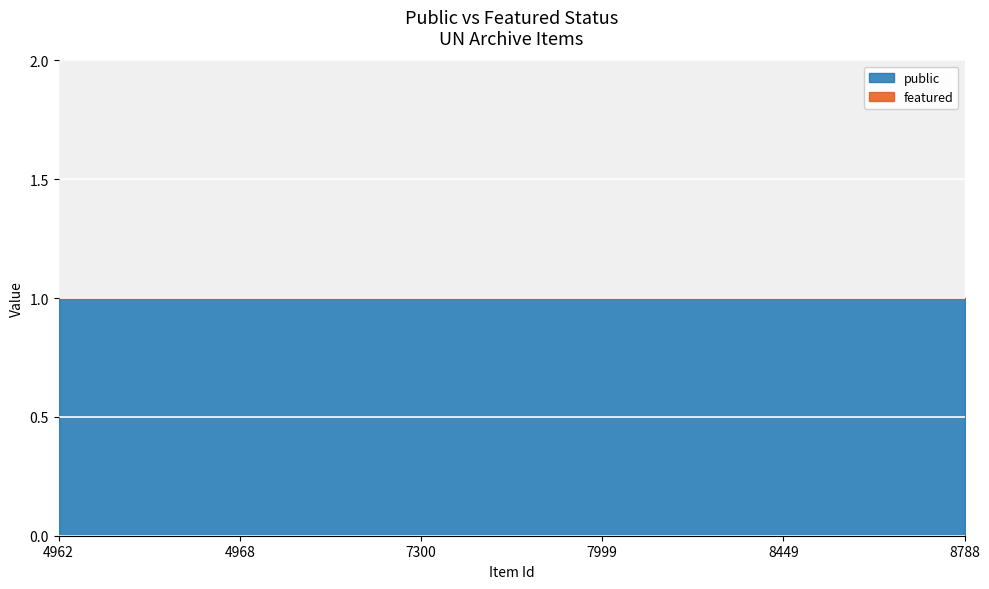

What is the spread (max minus min) of values at 4968?

1